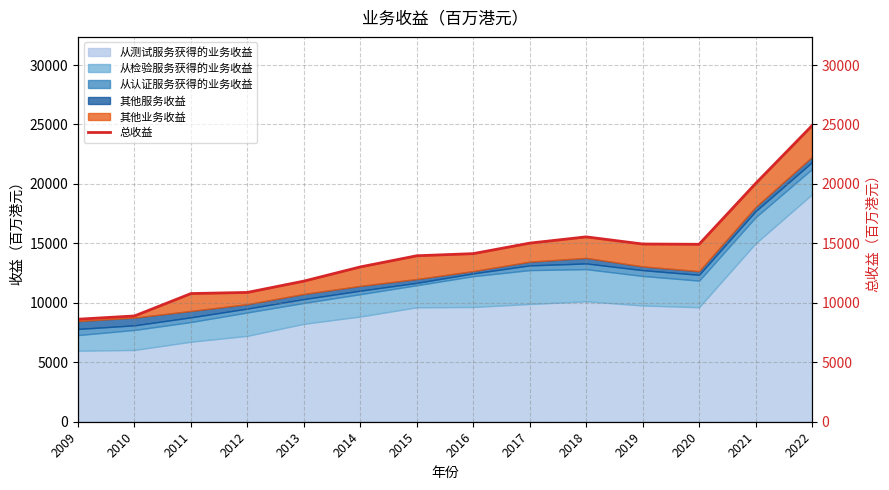

Rank the categories by value from highest to lowest.

2022, 2021, 2018, 2017, 2019, 2020, 2016, 2015, 2014, 2013, 2012, 2011, 2010, 2009